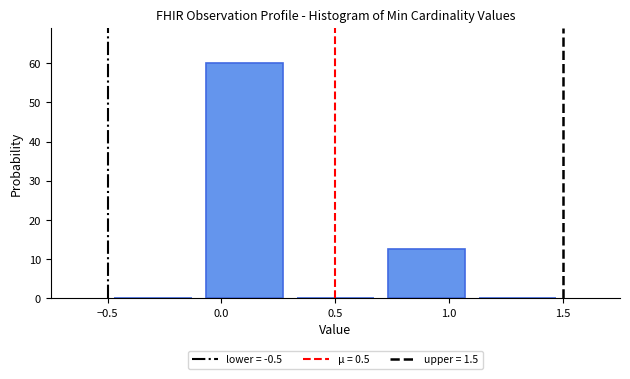

Which range on the x-axis has the tallest bar?

-0.1 to 0.3